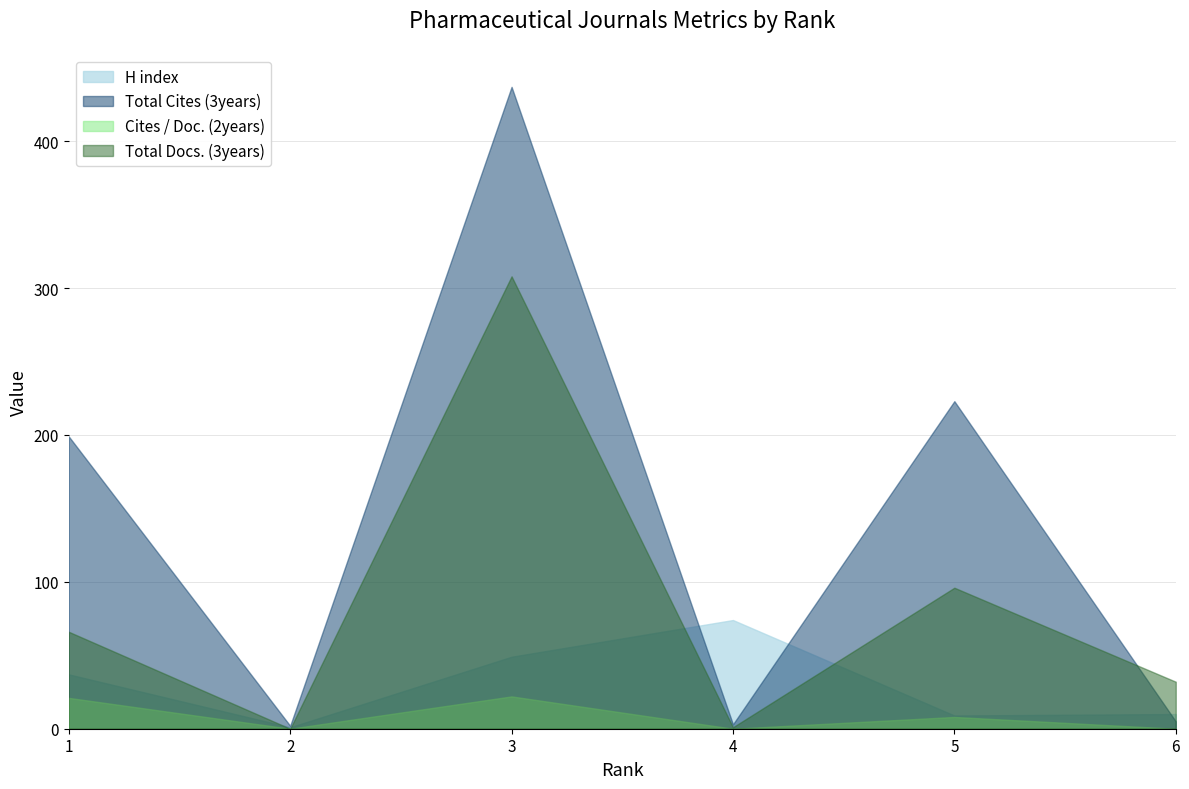

How many intersections are there between H index and Total Cites (3years)?

3